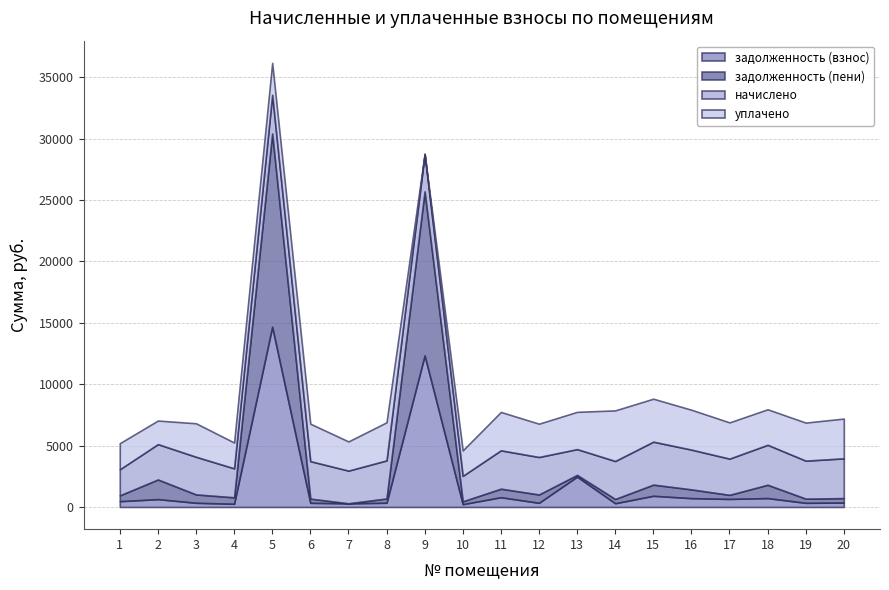

What is the maximum value for задолженность (взнос)?

14684.4